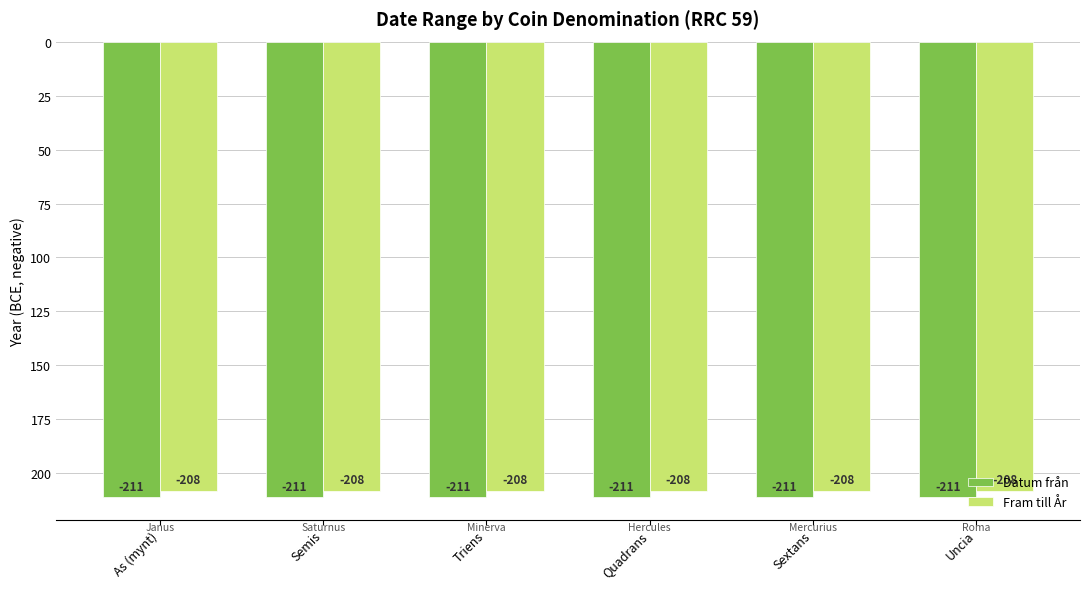

Does the chart contain stacked bars?

No